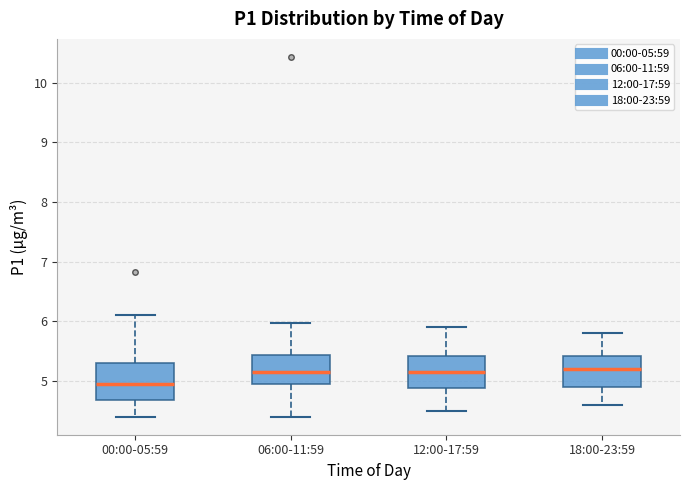

Where is the upper edge of the box for 12:00-17:59 on the y-axis? The values are not printed on the chart, so give them approximately, as read against the axis.

5.4